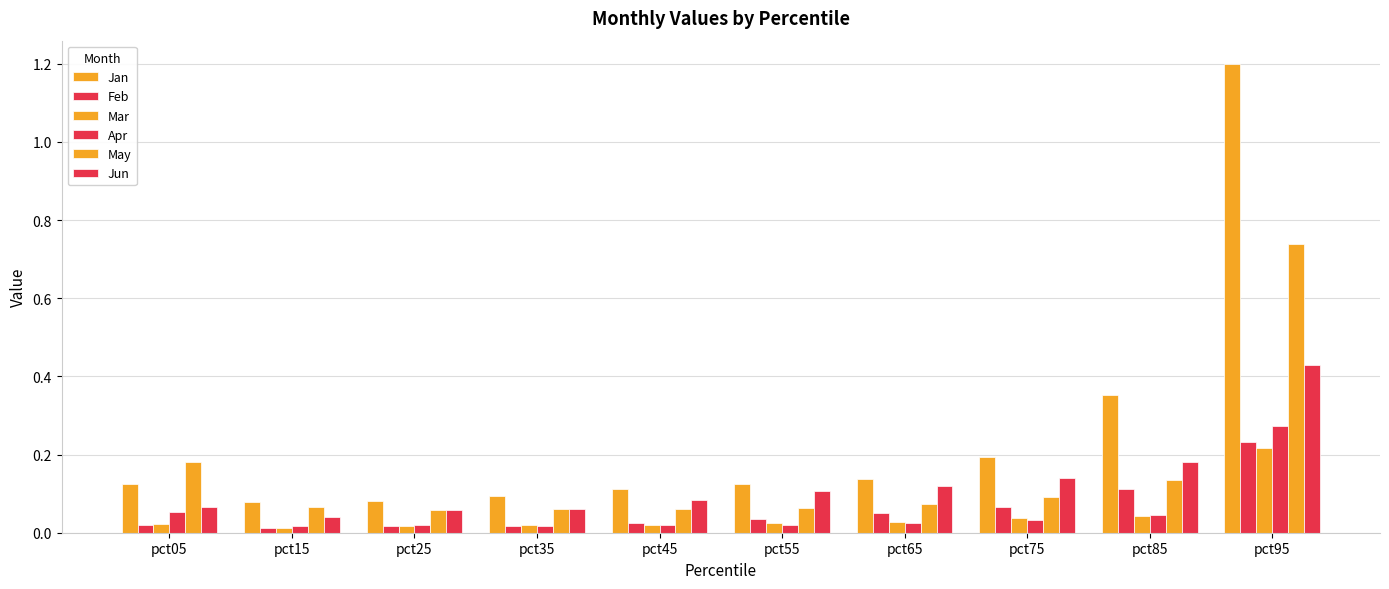

Reading left to right, list all the values displayed in this chart.

Jan: pct05=0.1	pct15=0.1	pct25=0.1	pct35=0.1	pct45=0.1	pct55=0.1	pct65=0.1	pct75=0.2	pct85=0.4	pct95=1.2
Feb: pct05=0.0	pct15=0.0	pct25=0.0	pct35=0.0	pct45=0.0	pct55=0.0	pct65=0.0	pct75=0.1	pct85=0.1	pct95=0.2
Mar: pct05=0.0	pct15=0.0	pct25=0.0	pct35=0.0	pct45=0.0	pct55=0.0	pct65=0.0	pct75=0.0	pct85=0.0	pct95=0.2
Apr: pct05=0.1	pct15=0.0	pct25=0.0	pct35=0.0	pct45=0.0	pct55=0.0	pct65=0.0	pct75=0.0	pct85=0.0	pct95=0.3
May: pct05=0.2	pct15=0.1	pct25=0.1	pct35=0.1	pct45=0.1	pct55=0.1	pct65=0.1	pct75=0.1	pct85=0.1	pct95=0.7
Jun: pct05=0.1	pct15=0.0	pct25=0.1	pct35=0.1	pct45=0.1	pct55=0.1	pct65=0.1	pct75=0.1	pct85=0.2	pct95=0.4